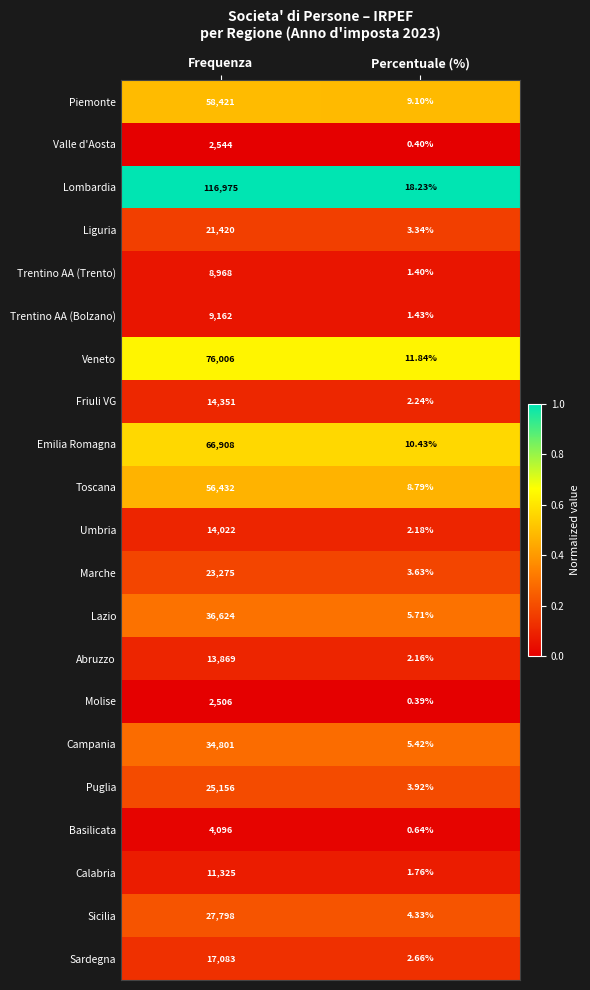

Rank the series at Percentuale (%) from highest to lowest value.

Lombardia, Veneto, Emilia Romagna, Piemonte, Toscana, Lazio, Campania, Sicilia, Puglia, Marche, Liguria, Sardegna, Friuli VG, Umbria, Abruzzo, Calabria, Trentino AA (Bolzano), Trentino AA (Trento), Basilicata, Valle d'Aosta, Molise